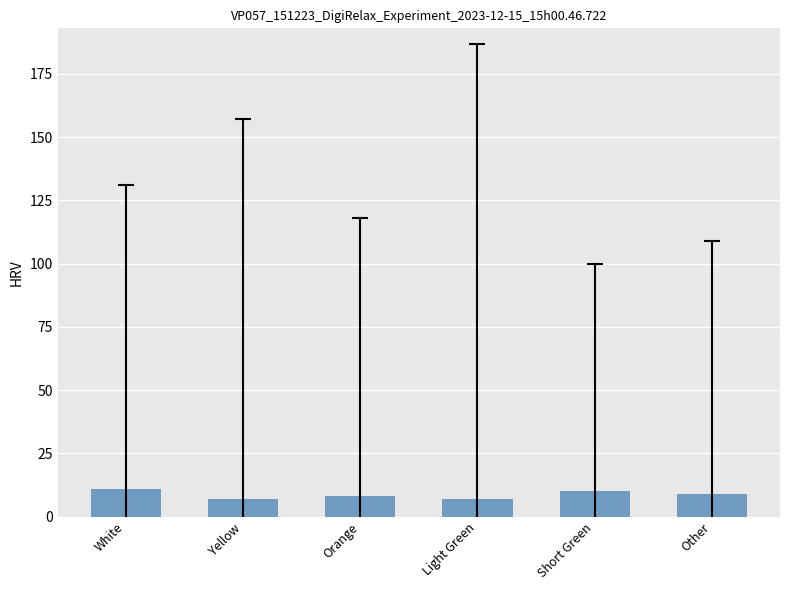

Reading left to right, extract all data points from this chart.

White=11	Yellow=7	Orange=8	Light Green=7	Short Green=10	Other=9